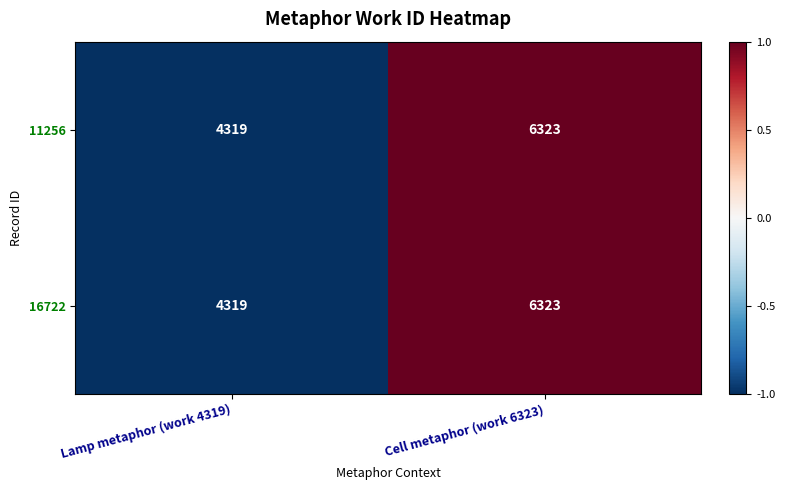

At which category is the sum across all series the highest?

Cell metaphor (work 6323)